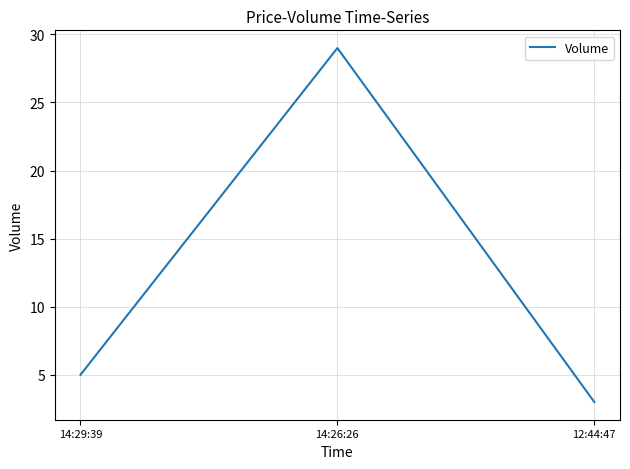

Count the number of data series in this chart.

1